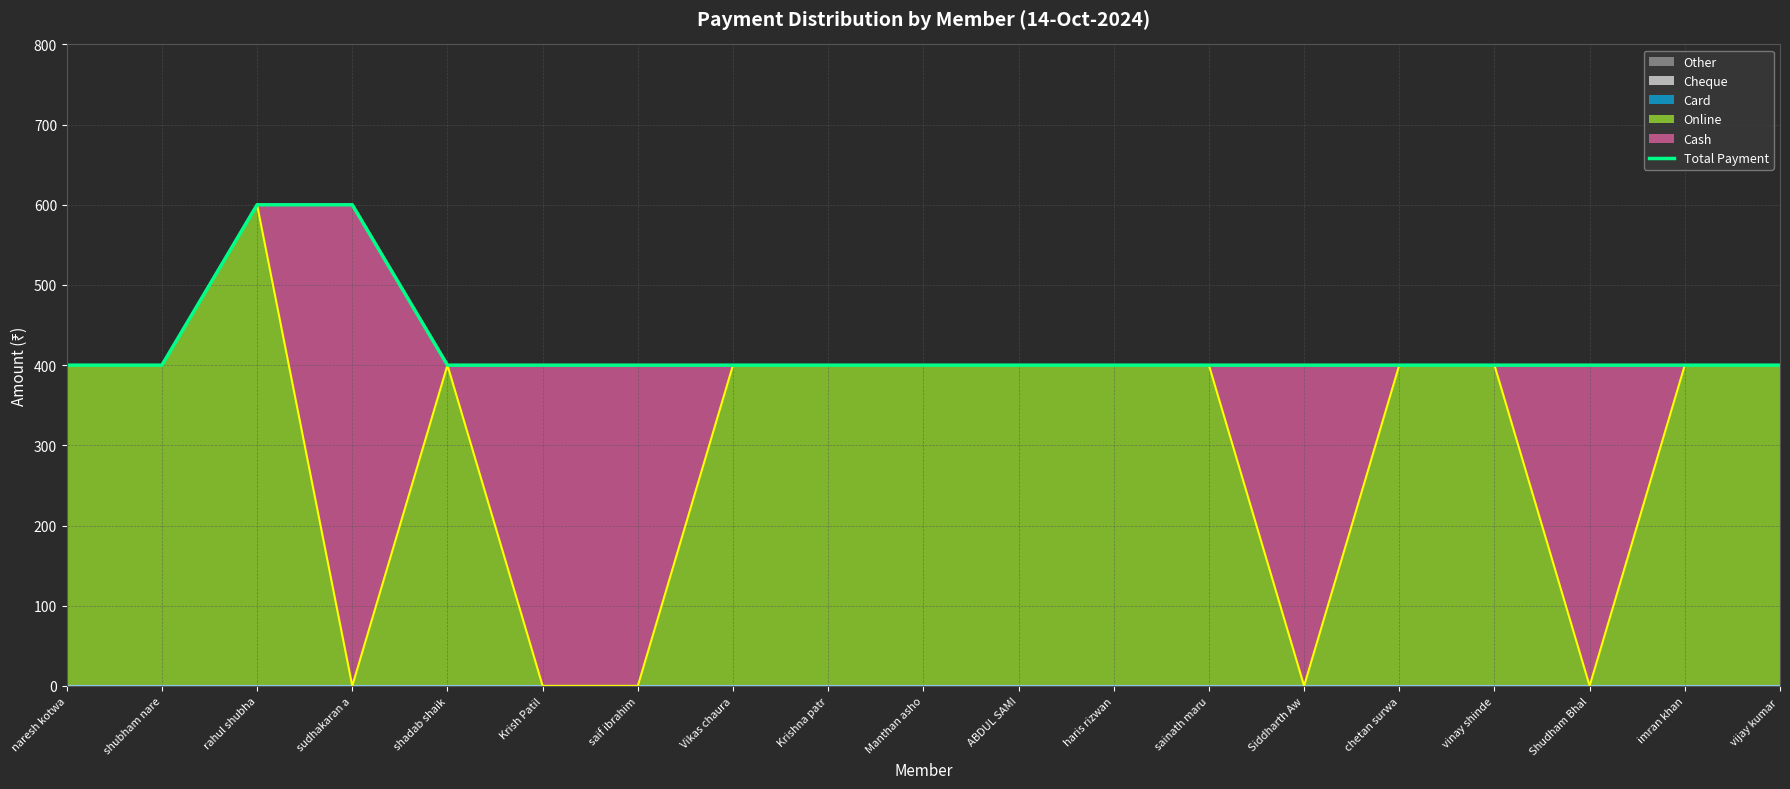

What is the difference between the second highest and minimum values?

200